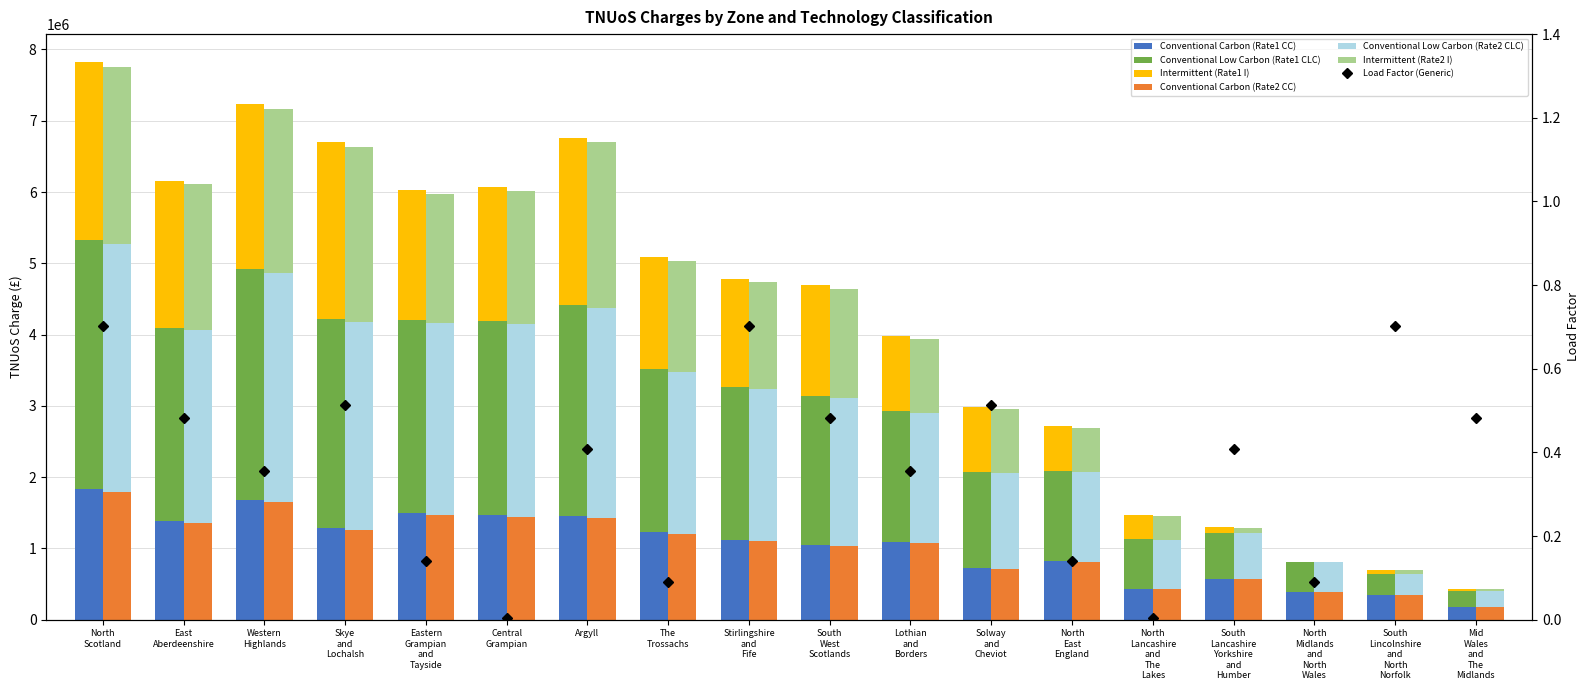

What is the approximate value of Conventional Low Carbon (Rate2 CLC) at South Lincolnshire and North Norfolk?

338838.8